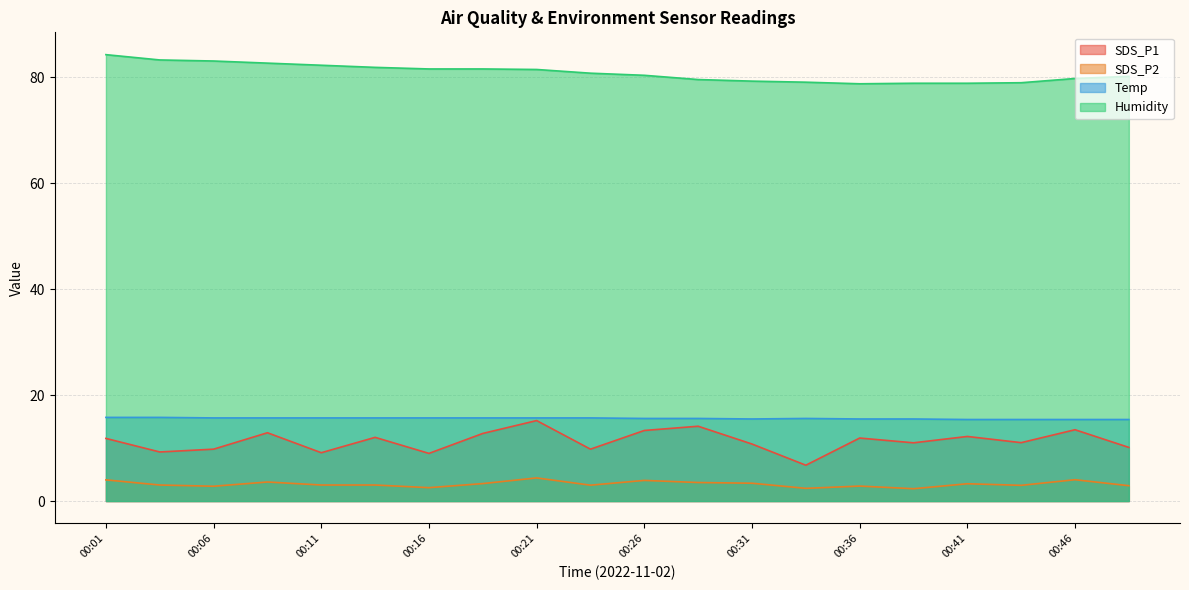

What is the minimum value shown in the chart?

2.3